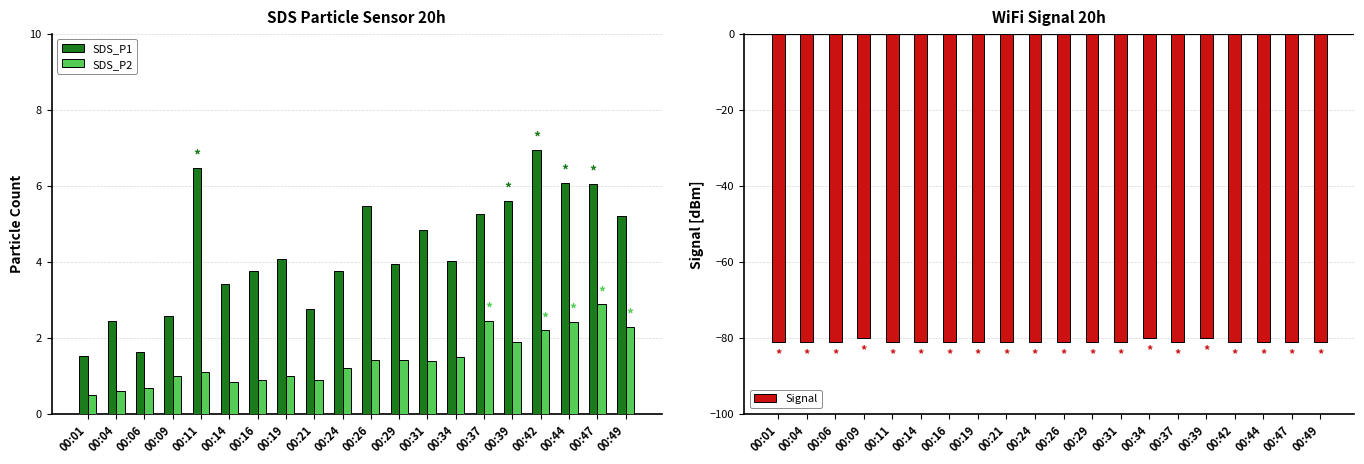

The value of SDS_P2 at 00:39 is 1.2. True or false?

False